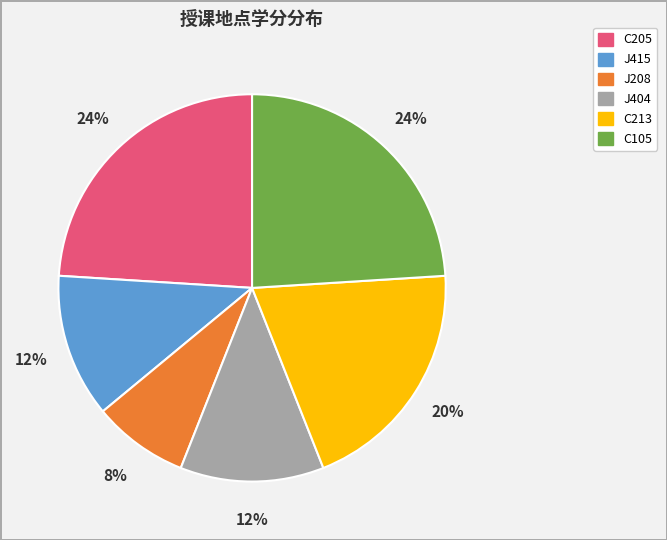

To the nearest percent, what is the difference between the largest and smallest slice percentages?

16%